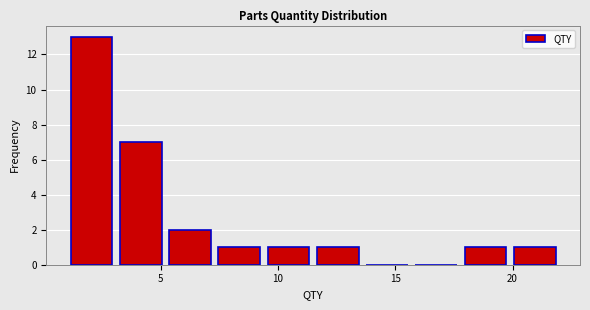

Reading left to right, transcribe this chart: for each bar, give the range it covers on the x-axis and its height. Neither the bar edges nor the heights are printed on the chart, so give them approximately, as read against the axes.

1.0 to 3.1: 13
3.1 to 5.2: 7
5.2 to 7.3: 2
7.3 to 9.4: 1
9.4 to 11.5: 1
11.5 to 13.6: 1
13.6 to 15.7: 0
15.7 to 17.8: 0
17.8 to 19.9: 1
19.9 to 22.0: 1